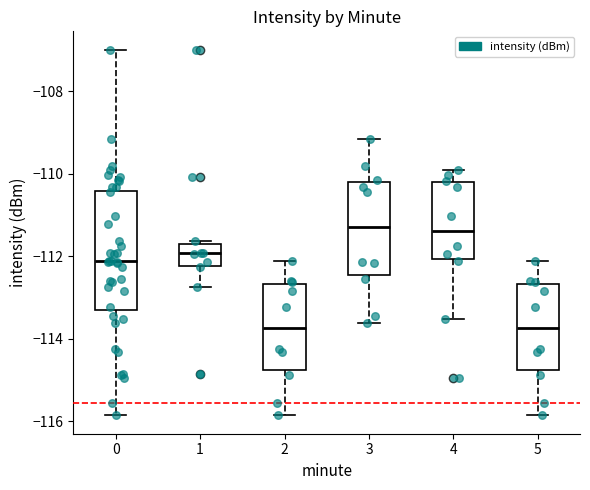

Which box is the tallest, from its lower edge to its upper edge?

0